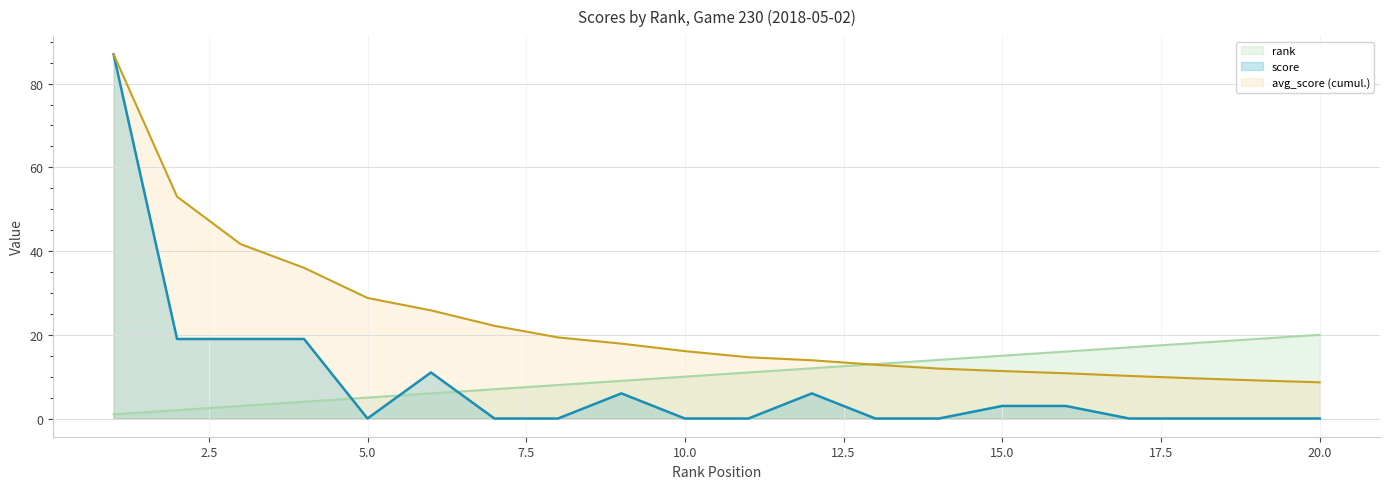

How many lines are shown in the chart?

3